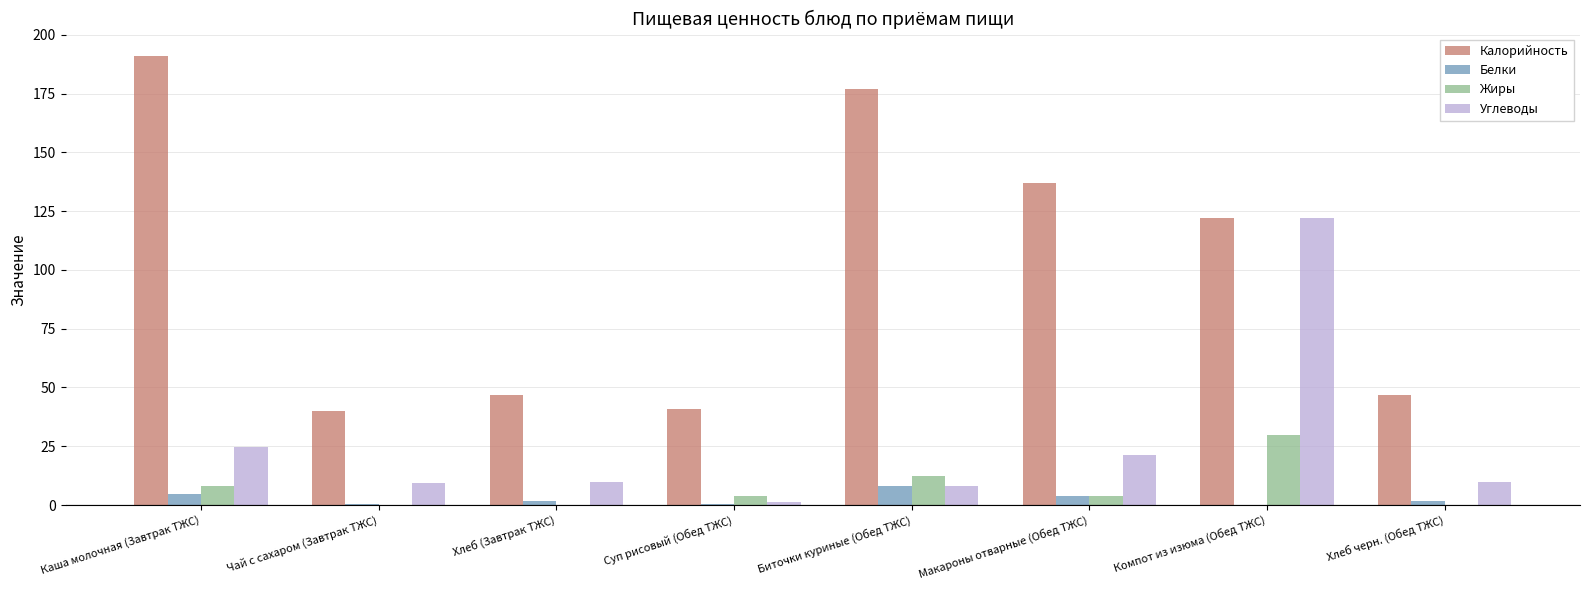

Where does the Углеводы series first go above 9?

Каша молочная (Завтрак ТЖС)